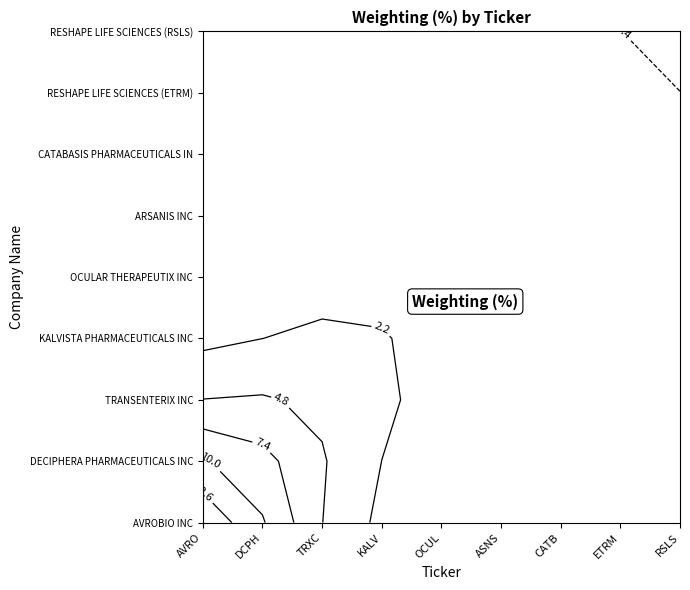

Reading left to right, list all the values displayed in this chart.

AVROBIO INC: 0=35.9	1=0.0	2=0.0	3=0.0	4=0.0	5=0.0	6=0.0	7=0.0	8=0.0
DECIPHERA PHARMACEUTICALS INC: 0=0.0	1=31.0	2=0.0	3=0.0	4=0.0	5=0.0	6=0.0	7=0.0	8=0.0
TRANSENTERIX INC: 0=0.0	1=0.0	2=15.1	3=0.0	4=0.0	5=0.0	6=0.0	7=0.0	8=0.0
KALVISTA PHARMACEUTICALS INC: 0=0.0	1=0.0	2=0.0	3=9.6	4=0.0	5=0.0	6=0.0	7=0.0	8=0.0
OCULAR THERAPEUTIX INC: 0=0.0	1=0.0	2=0.0	3=0.0	4=3.9	5=0.0	6=0.0	7=0.0	8=0.0
ARSANIS INC: 0=0.0	1=0.0	2=0.0	3=0.0	4=0.0	5=3.1	6=0.0	7=0.0	8=0.0
CATABASIS PHARMACEUTICALS IN: 0=0.0	1=0.0	2=0.0	3=0.0	4=0.0	5=0.0	6=1.3	7=0.0	8=0.0
RESHAPE LIFE SCIENCES (ETRM): 0=0.0	1=0.0	2=0.0	3=0.0	4=0.0	5=0.0	6=0.0	7=0.2	8=0.0
RESHAPE LIFE SCIENCES (RSLS): 0=0.0	1=0.0	2=0.0	3=0.0	4=0.0	5=0.0	6=0.0	7=0.0	8=-2.4